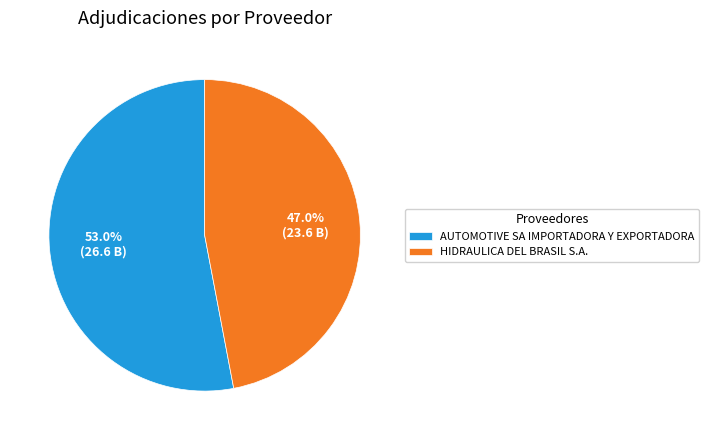

What is the ratio of the value at AUTOMOTIVE SA IMPORTADORA Y EXPORTADORA to the value at HIDRAULICA DEL BRASIL S.A.?

1.1